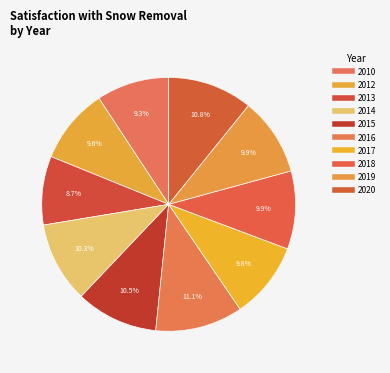

Does 2016 represent more than half of the total?

No